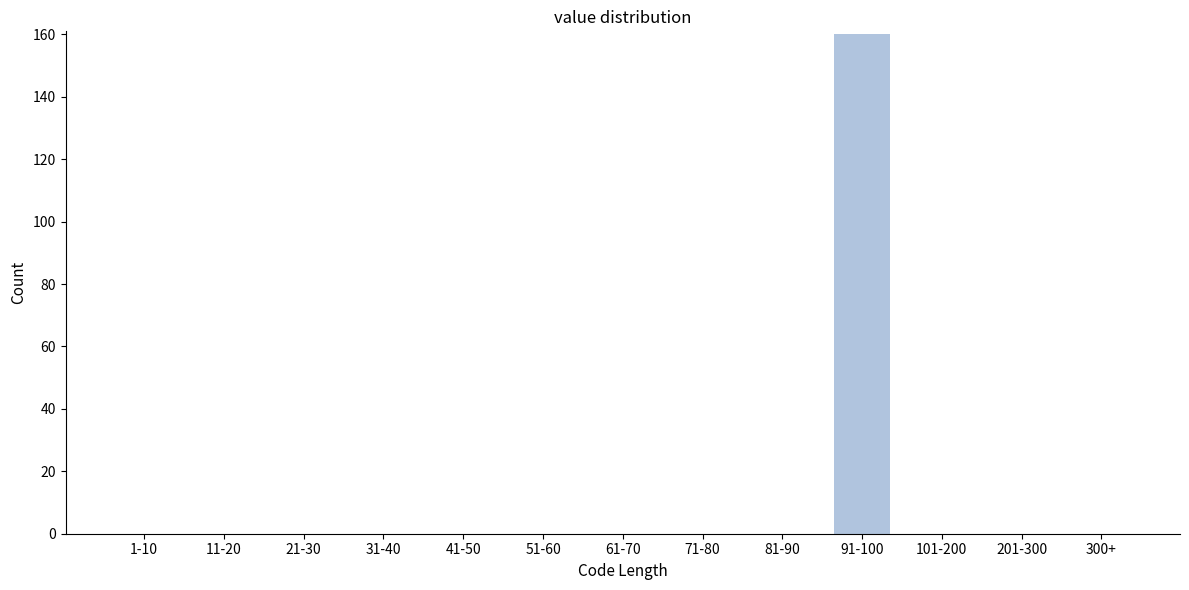

Reading left to right, list all the values displayed in this chart.

1-10=0	11-20=0	21-30=0	31-40=0	41-50=0	51-60=0	61-70=0	71-80=0	81-90=0	91-100=160	101-200=0	201-300=0	300+=0